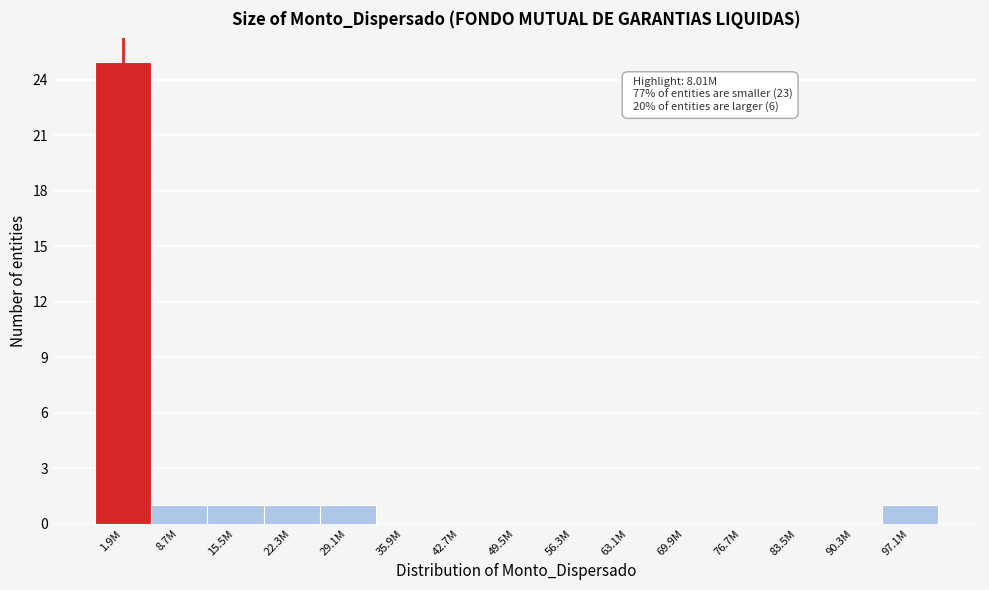

Reading left to right, transcribe all the data shown in this chart.

1.9M=25	8.7M=1	15.5M=1	22.3M=1	29.1M=1	35.9M=0	42.7M=0	49.5M=0	56.3M=0	63.1M=0	69.9M=0	76.7M=0	83.5M=0	90.3M=0	97.1M=1